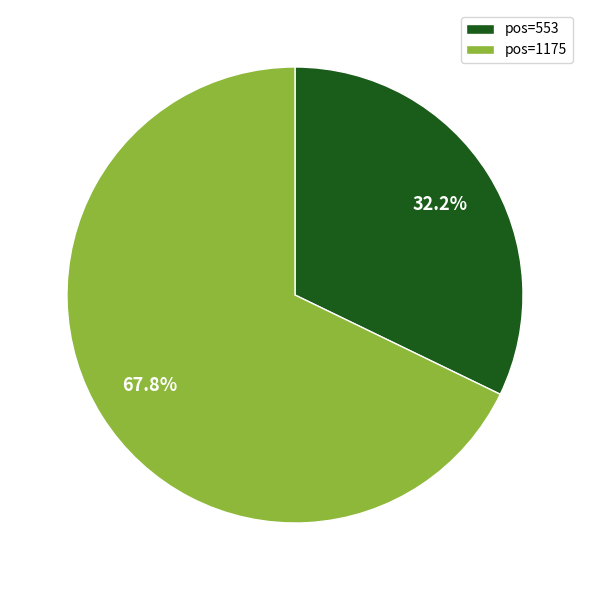

Between pos=553 and pos=1175, which is larger?

pos=1175